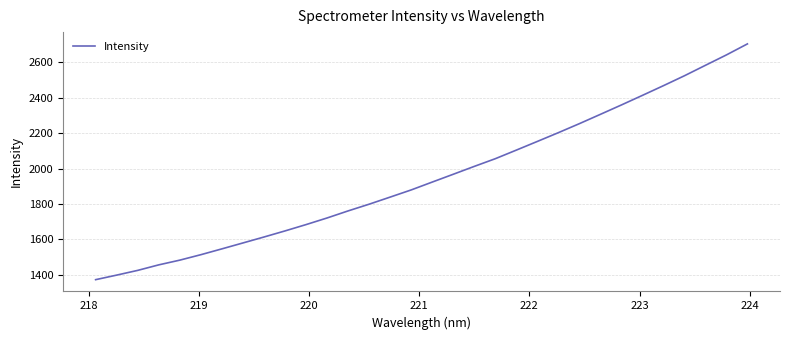

What is the maximum value shown in the chart?

2704.3